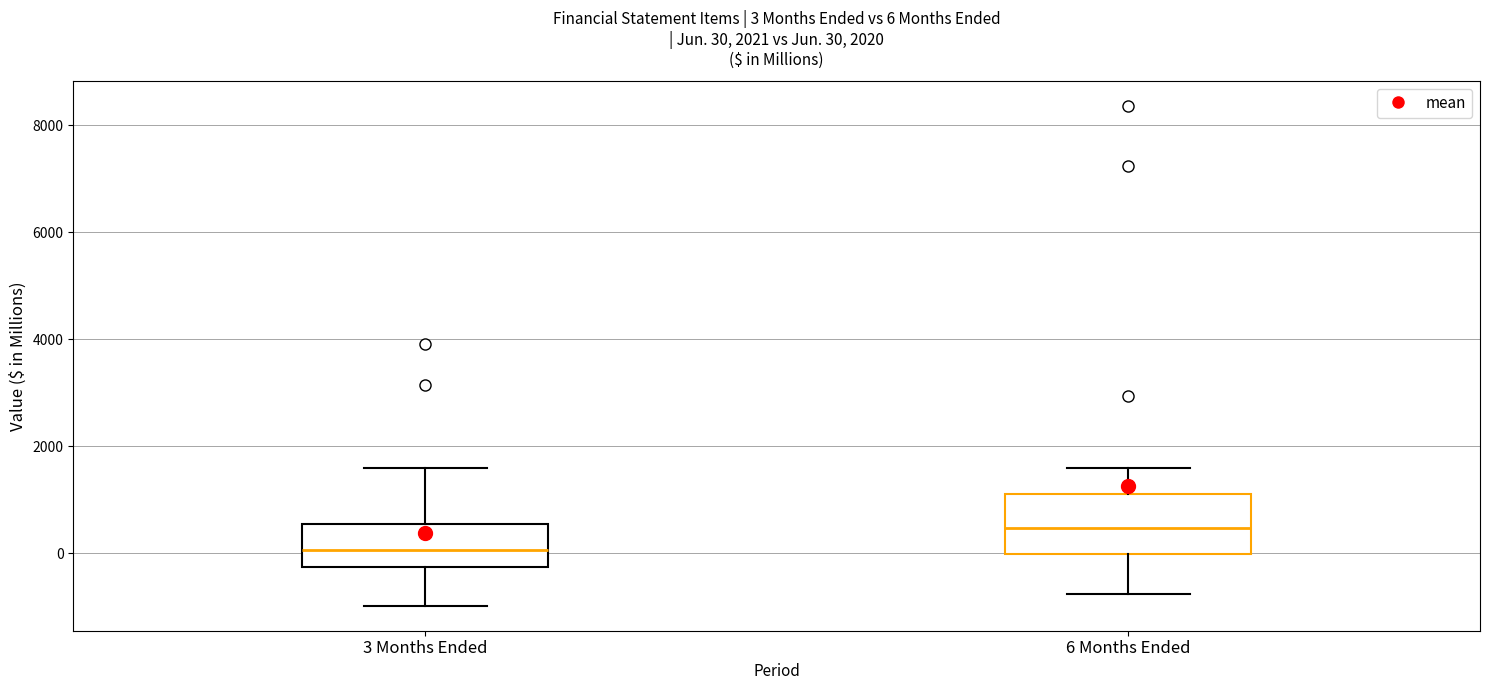

Comparing the boxes themselves (not the whiskers), which one is the tallest?

6 Months Ended